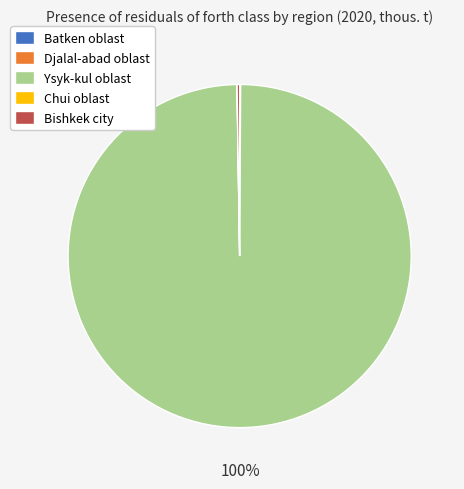

Which slice represents more than half of the pie?

Ysyk-kul oblast